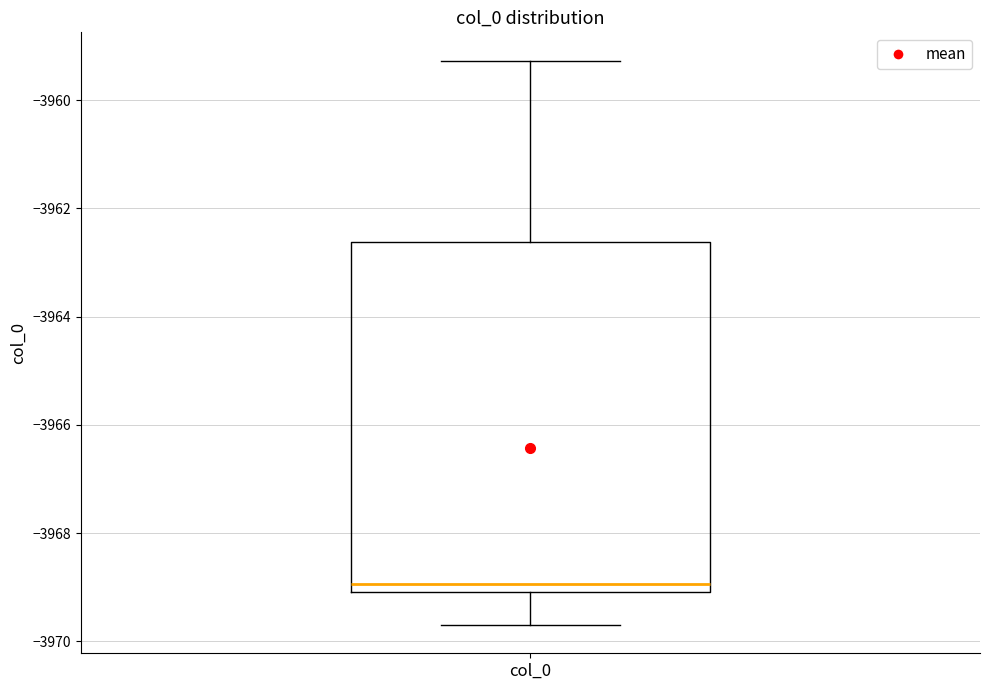

Read this box plot against the y-axis: the position of the median line, the range covered by the box, and the ends of both whiskers. The values are not printed on the chart, so give them approximately, as read against the axis.

median -3969.0 (just above the box's lower edge), box -3969.0 to -3962.6, whiskers -3969.6 to -3959.2